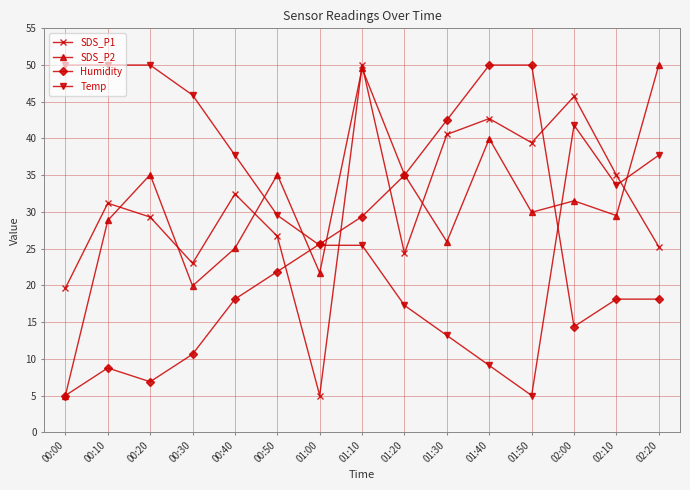

Where do SDS_P1 and Humidity first cross each other?

00:50 and 01:00